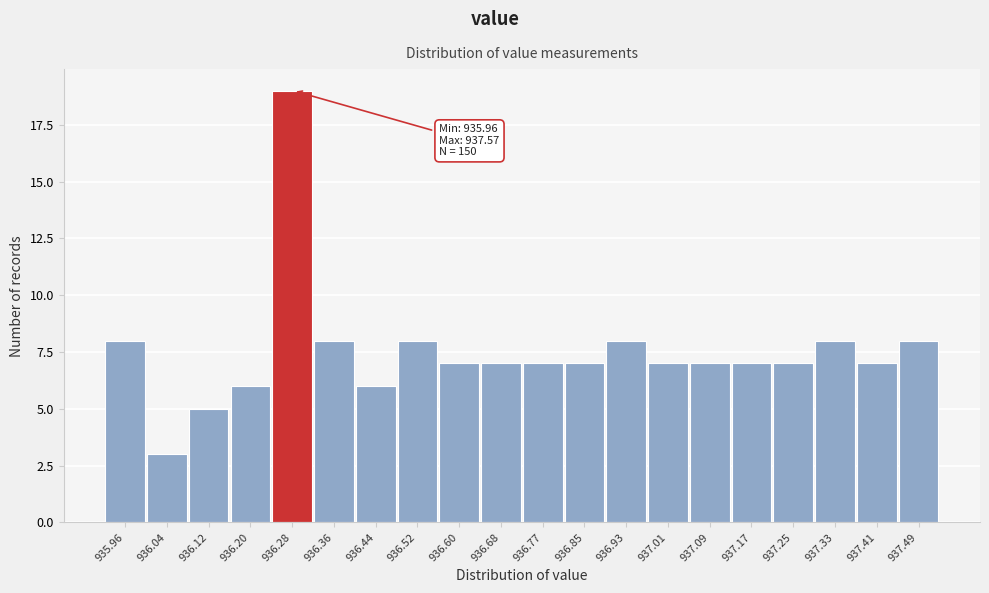

Reading left to right, extract all data points from this chart.

935.96=8	936.04=3	936.12=5	936.20=6	936.28=19	936.36=8	936.44=6	936.52=8	936.60=7	936.68=7	936.77=7	936.85=7	936.93=8	937.01=7	937.09=7	937.17=7	937.25=7	937.33=8	937.41=7	937.49=8